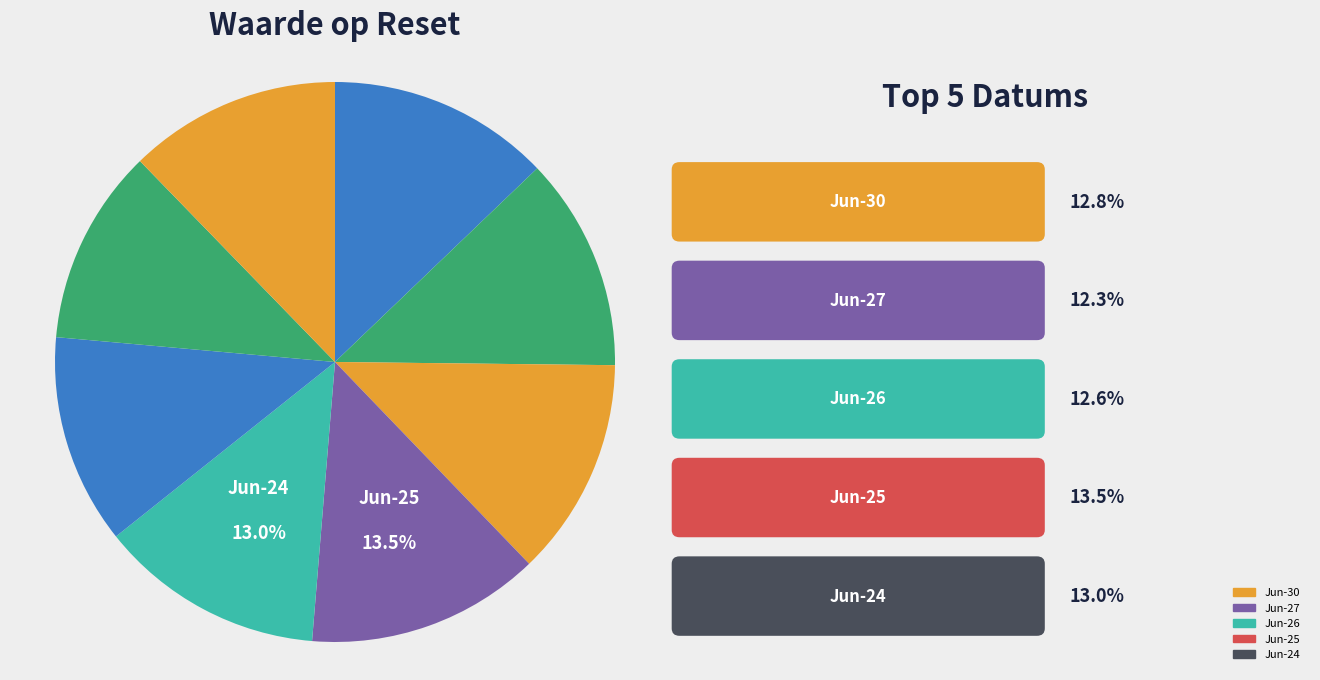

Rank the categories by value from highest to lowest.

2025-06-25, 2025-06-24, 2025-06-17, 2025-06-30, 2025-06-26, 2025-06-27, 2025-06-18, 2025-06-23, 2025-06-13, 2025-06-20, 2025-06-16, 2025-06-12